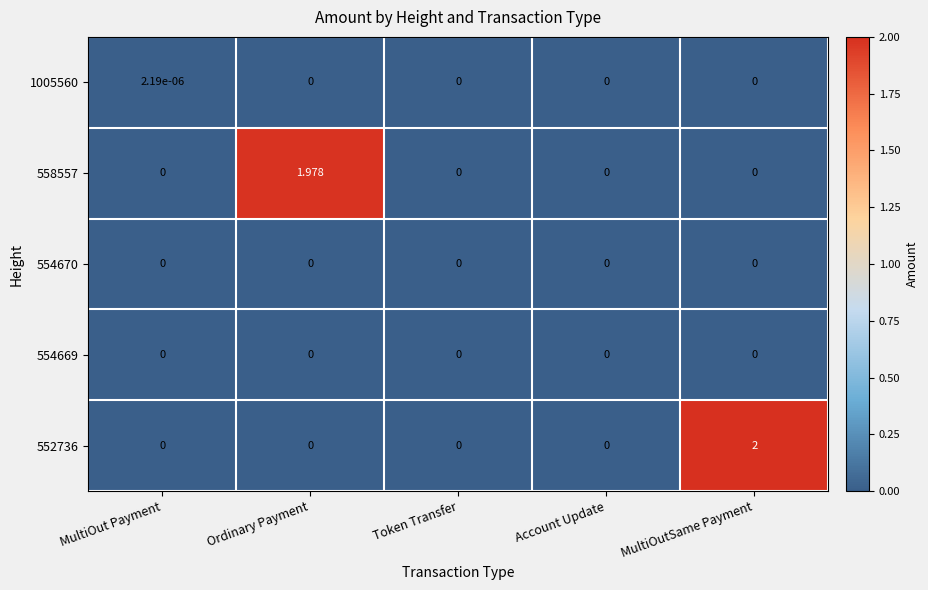

At which category is the sum across all series the highest?

MultiOutSame Payment